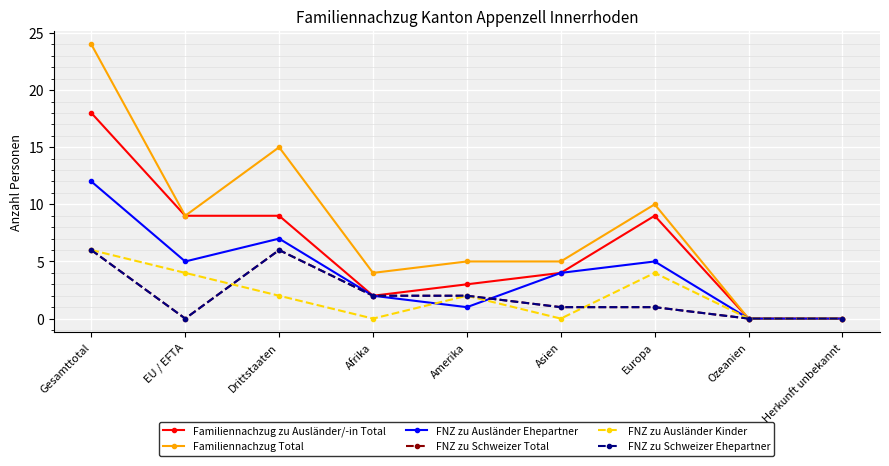

Is it true that FNZ zu Schweizer Total equals 9 at Drittstaaten?

False